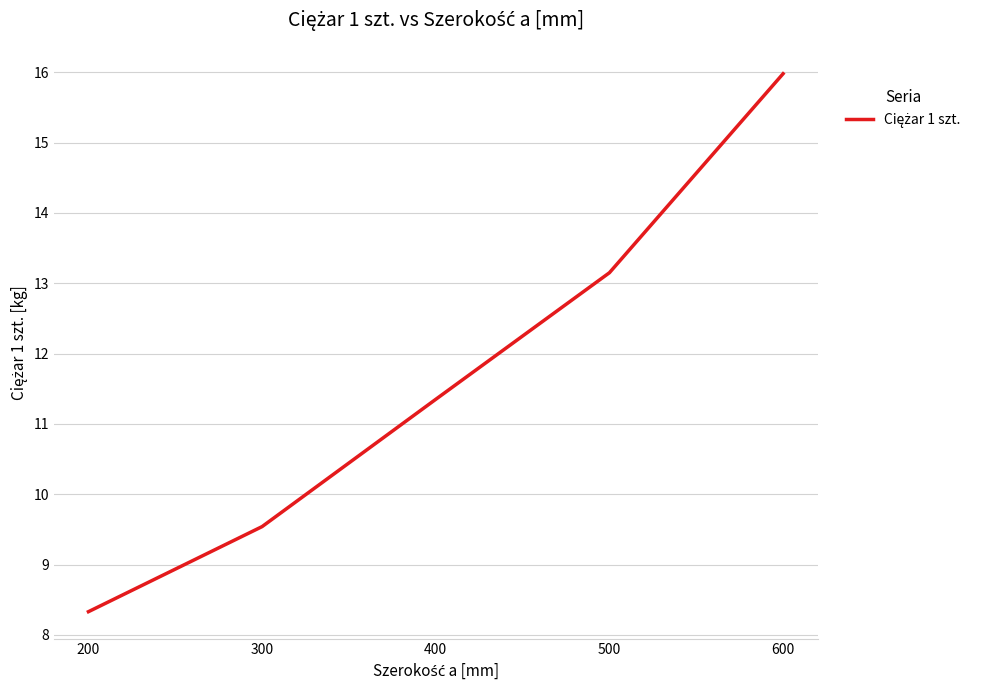

At which label is the value closest to 12?

400